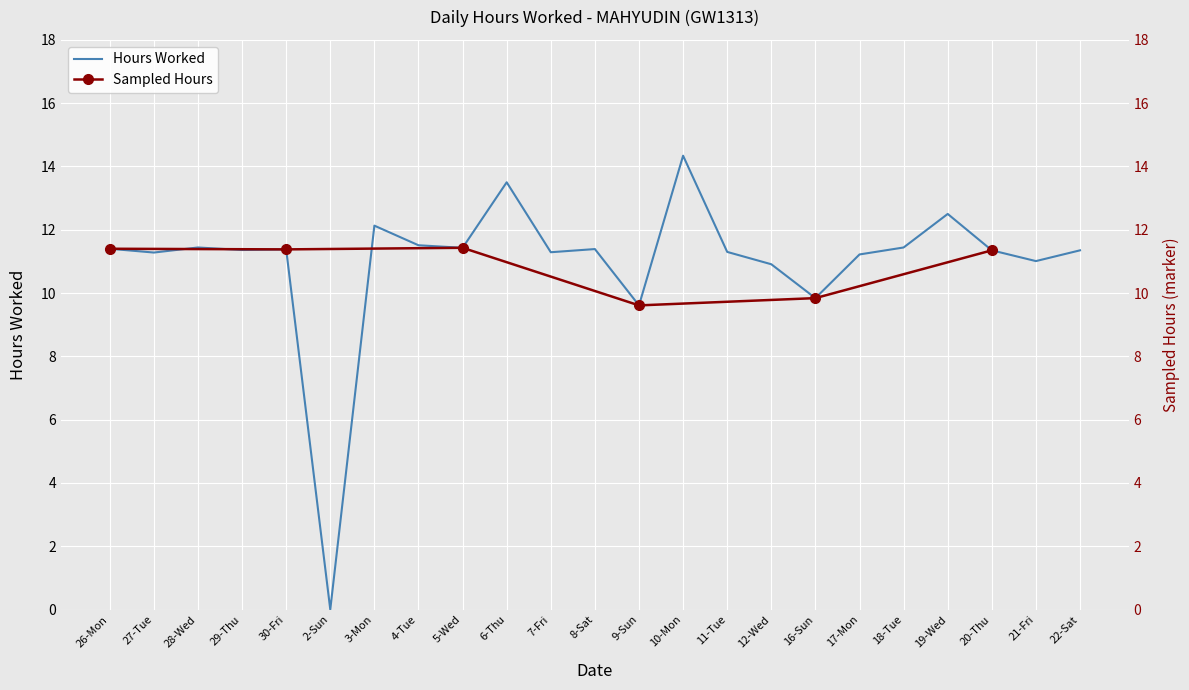

Which category has the highest value across all series?

10-Mon